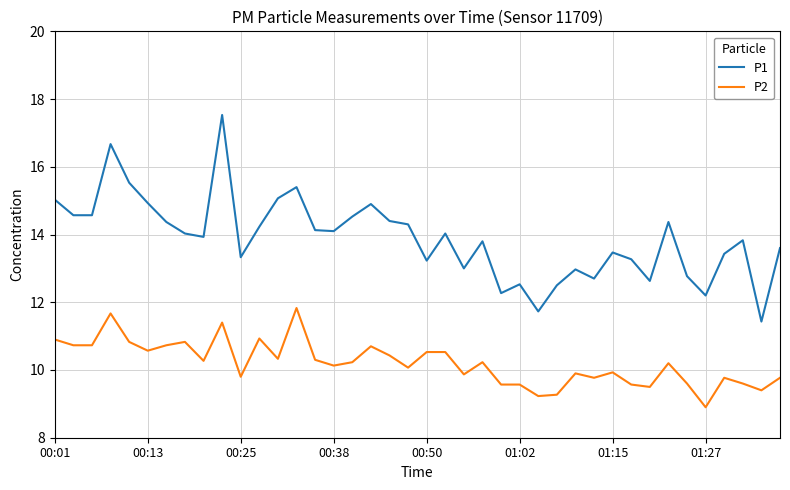

What is the minimum value shown in the chart?

8.9